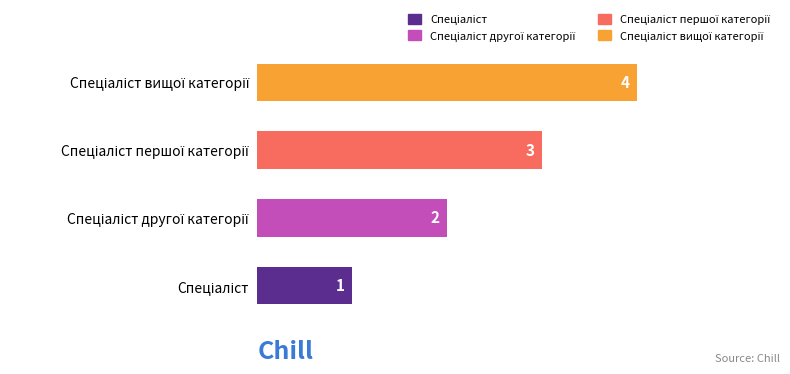

How many bars are there in total?

4